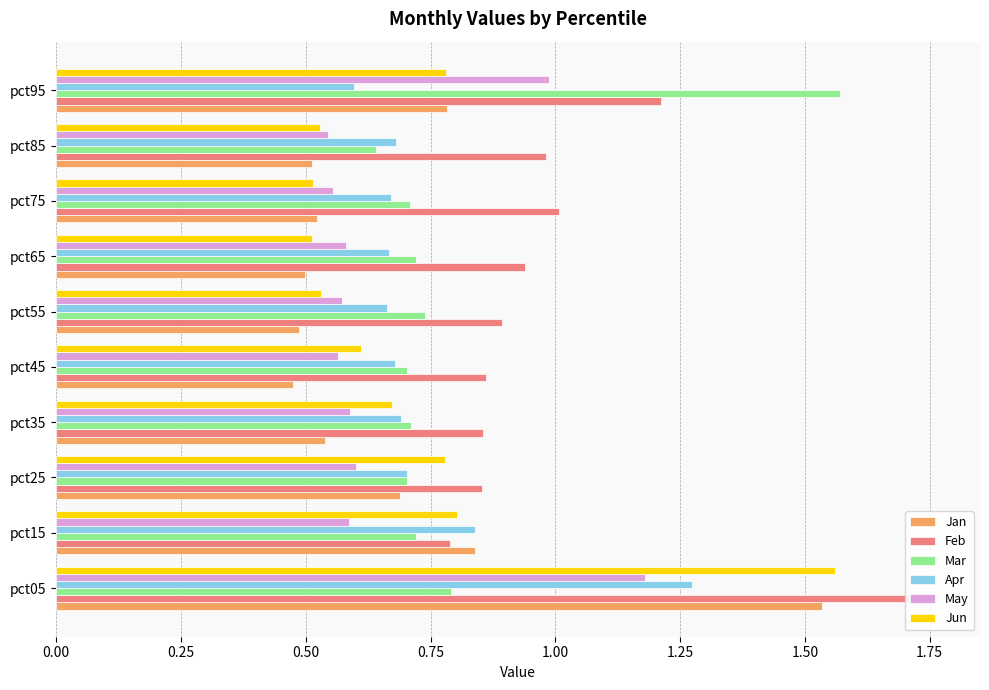

Is it true that Feb equals 1.0 at pct85?

True